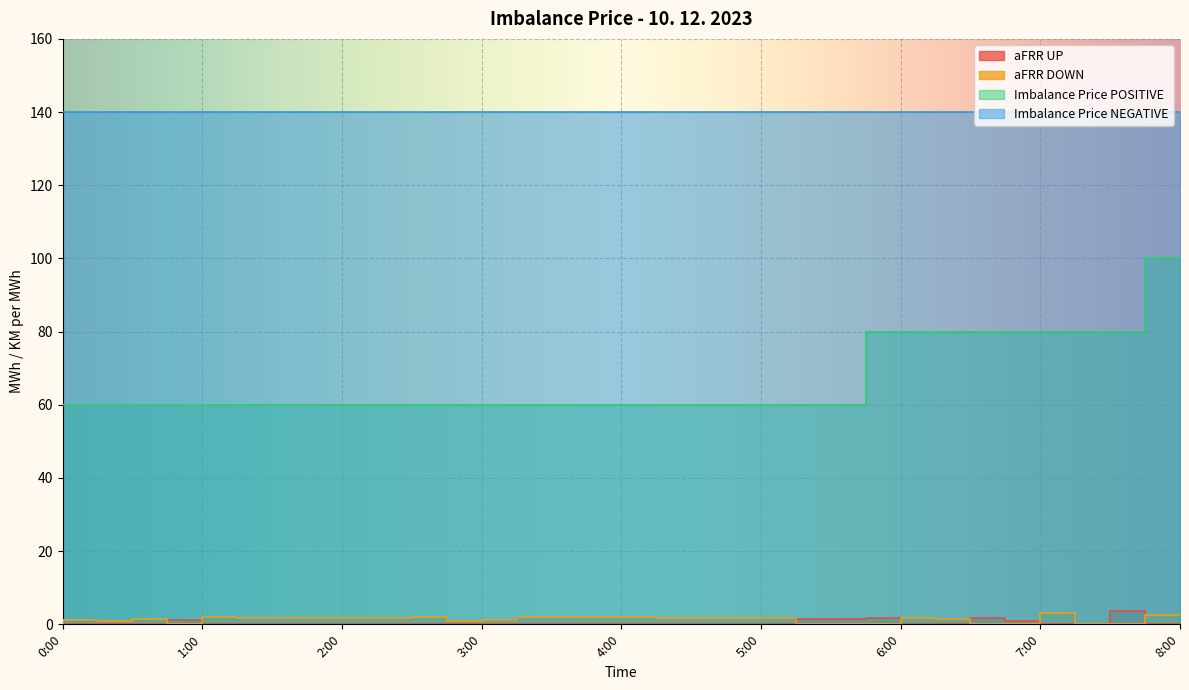

What is the sum of all aFRR UP values?

13.2